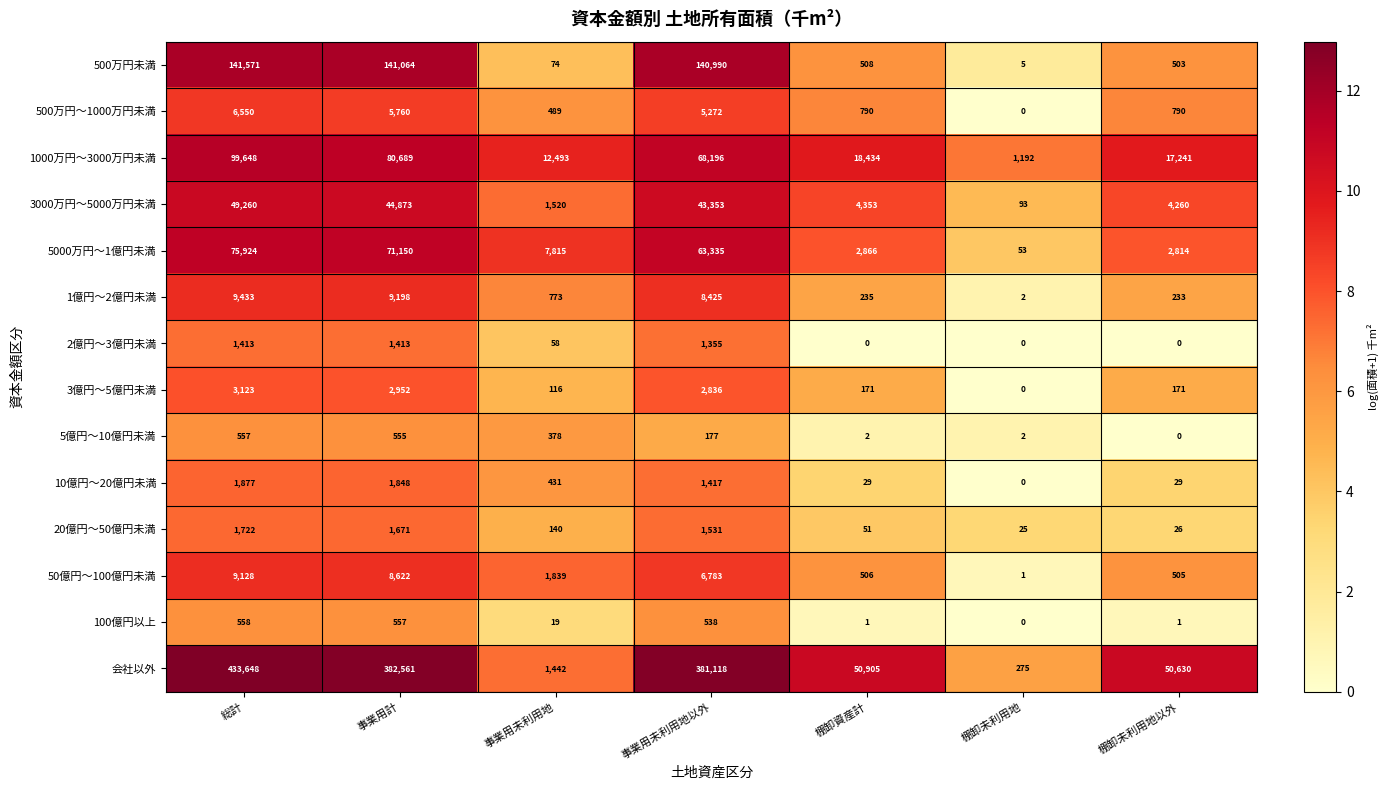

What is the spread (max minus min) of values at 総計?

433091